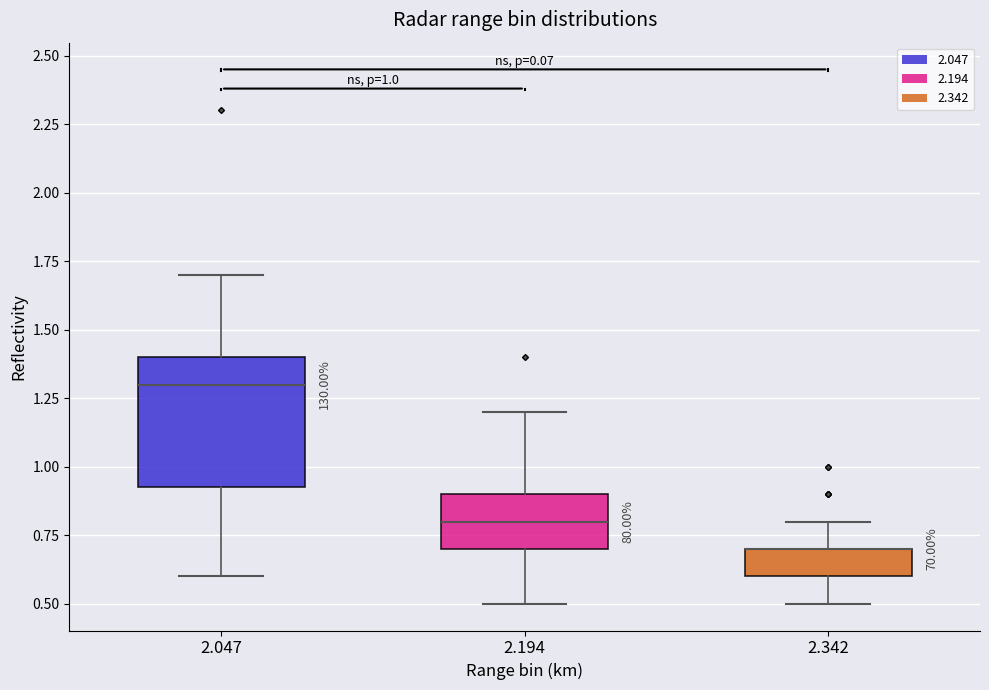

Comparing the boxes themselves (not the whiskers), which one is the tallest?

2.047